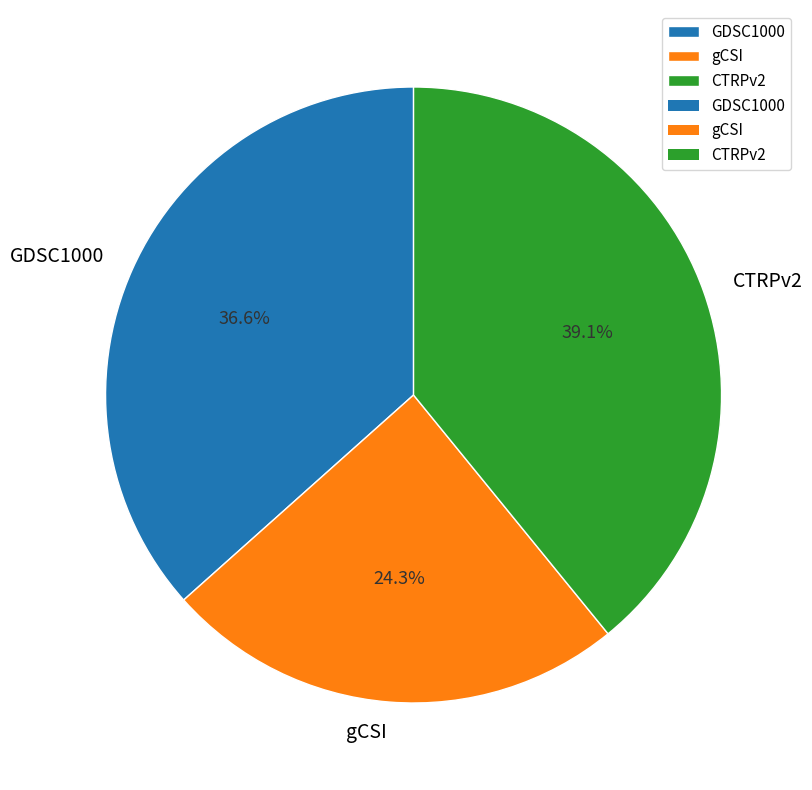

Which category has the smallest portion of the pie?

gCSI